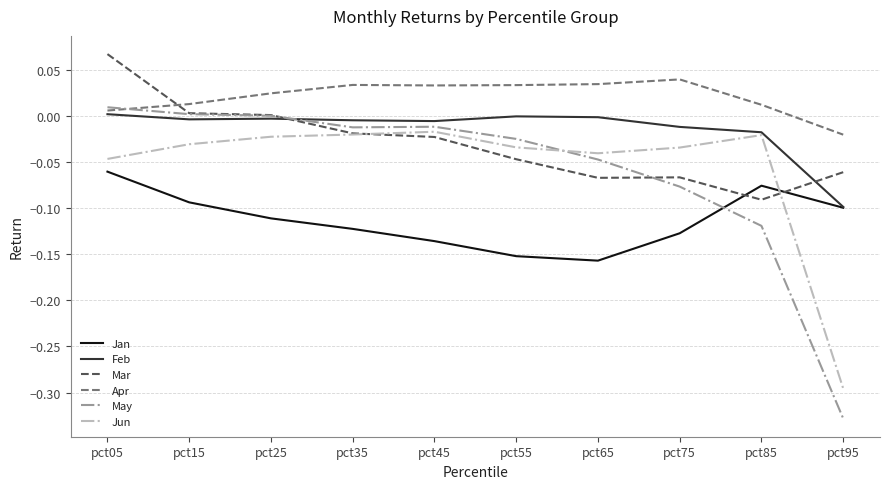

Rank the series at pct75 from highest to lowest value.

Apr, Feb, Jun, Mar, May, Jan